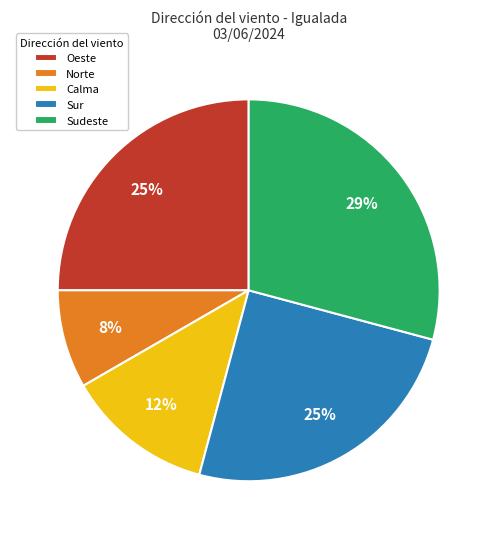

To the nearest percent, what percentage of the pie is Oeste?

25%